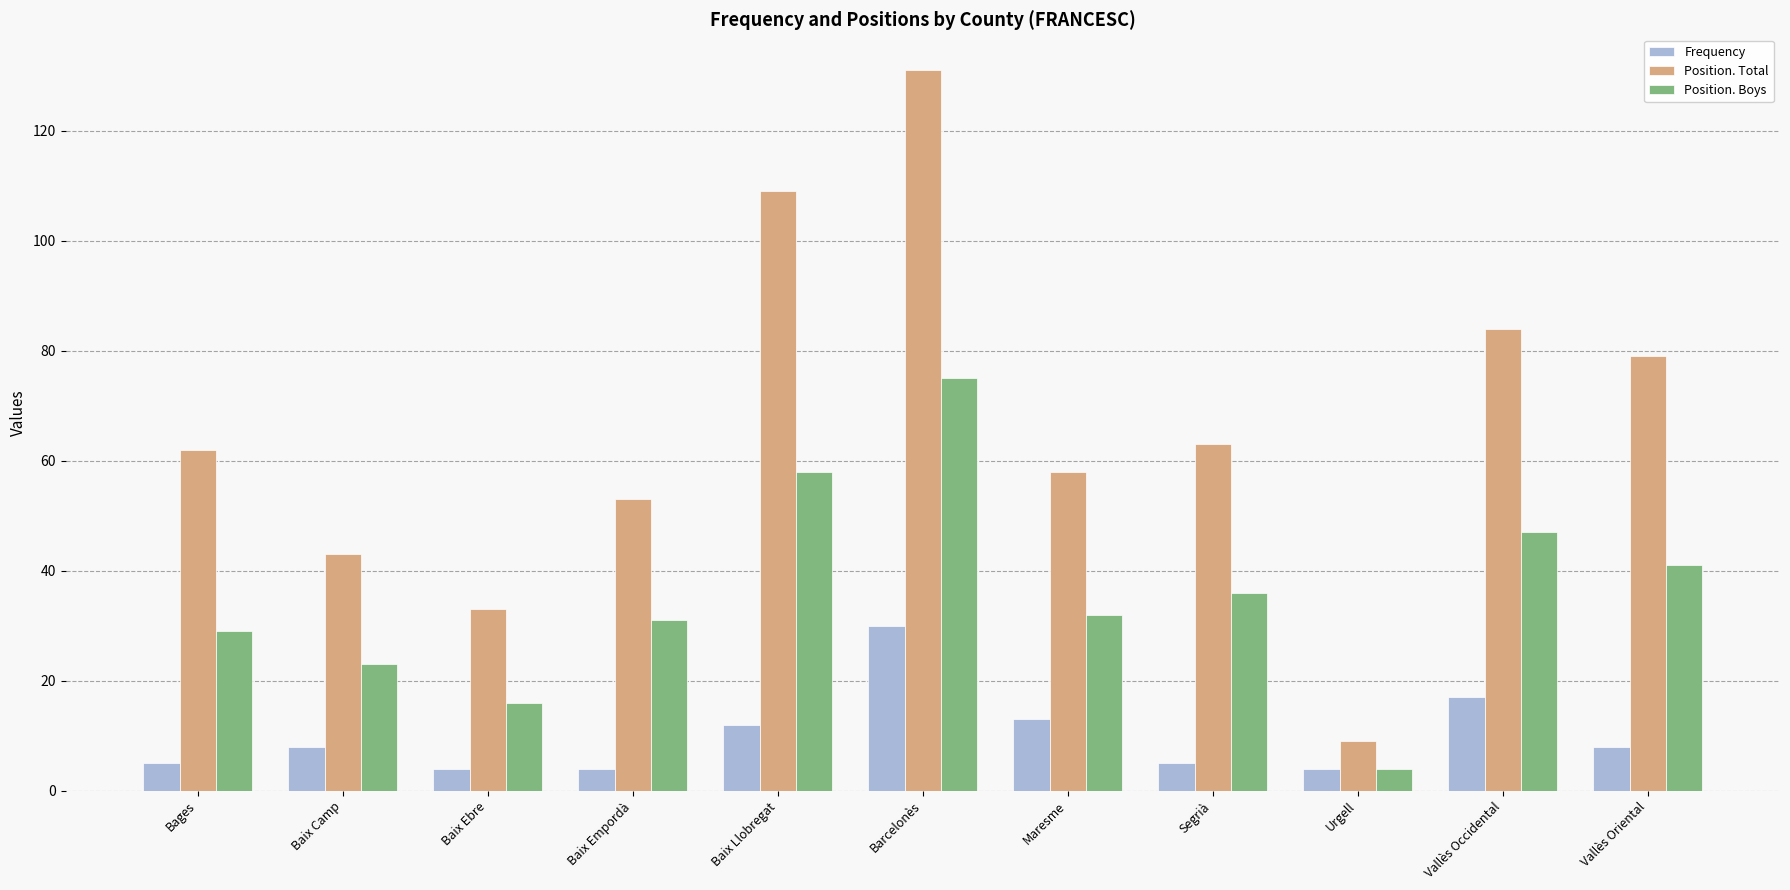

What are all the series names shown in the legend?

Frequency, Position. Total, Position. Boys